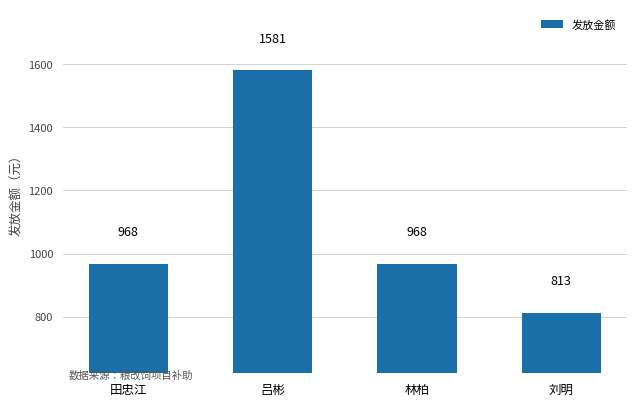

At which category does the chart reach its minimum across all series?

刘明